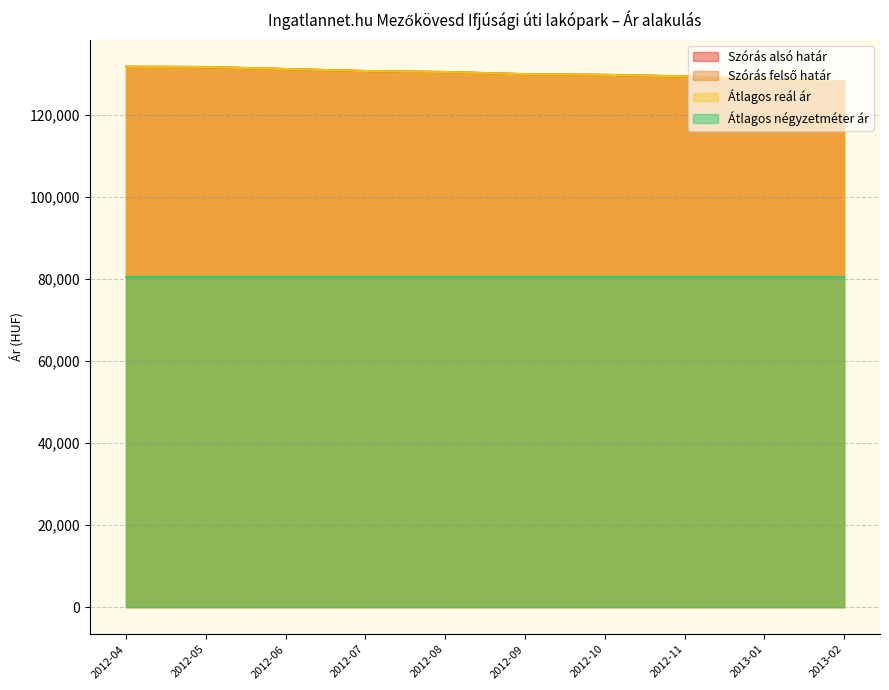

What position from the left is 2012-04?

1